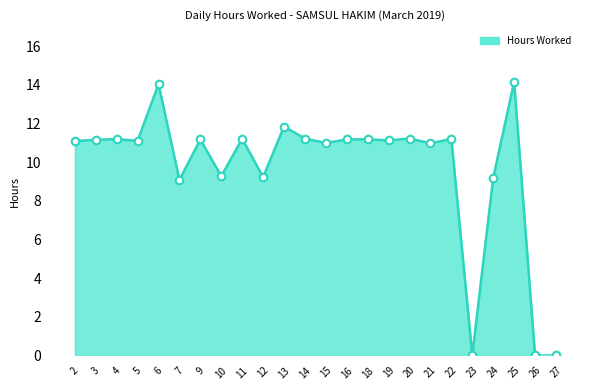

What is the change in value from 2 to 27?

-11.1